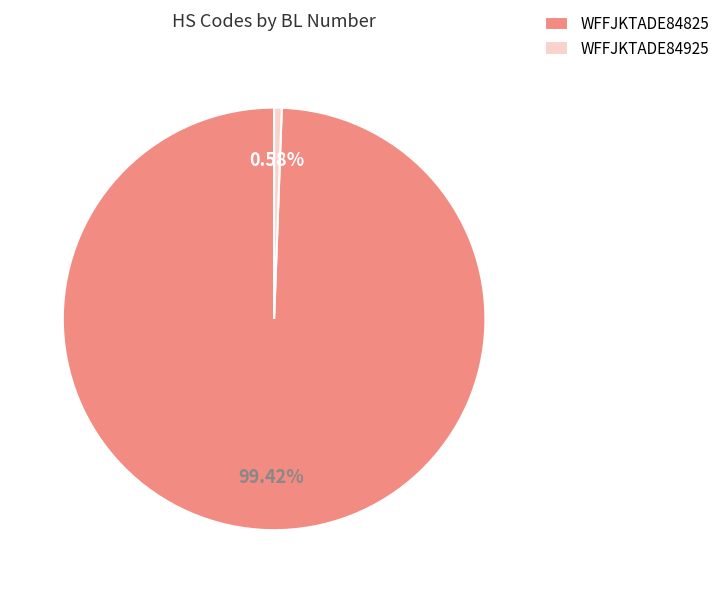

How many slices are in this pie chart?

2